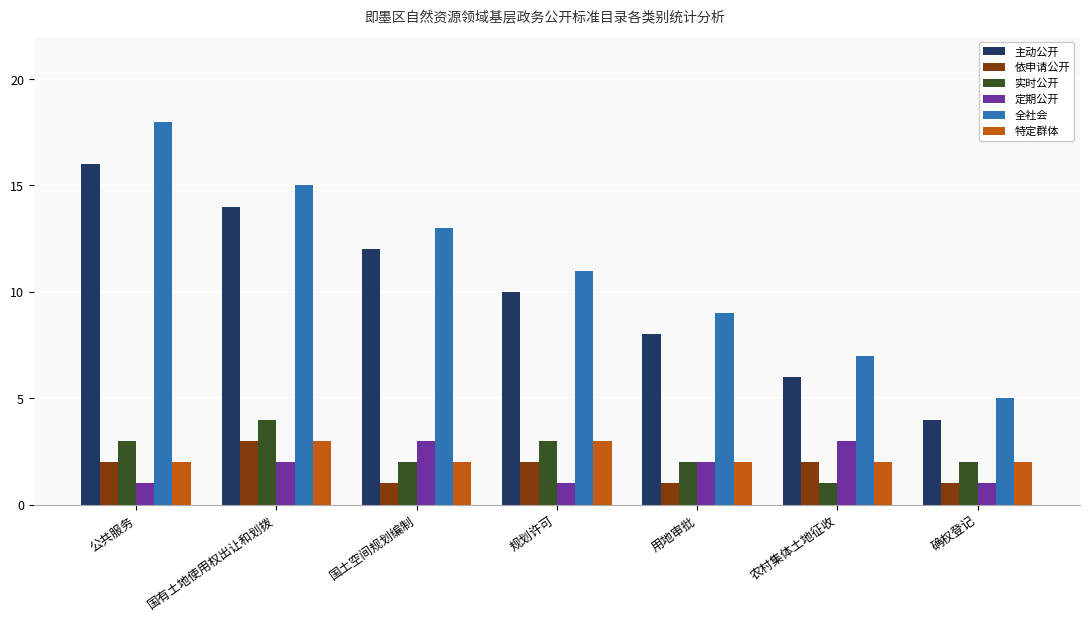

Which series has the largest range (max minus min)?

全社会